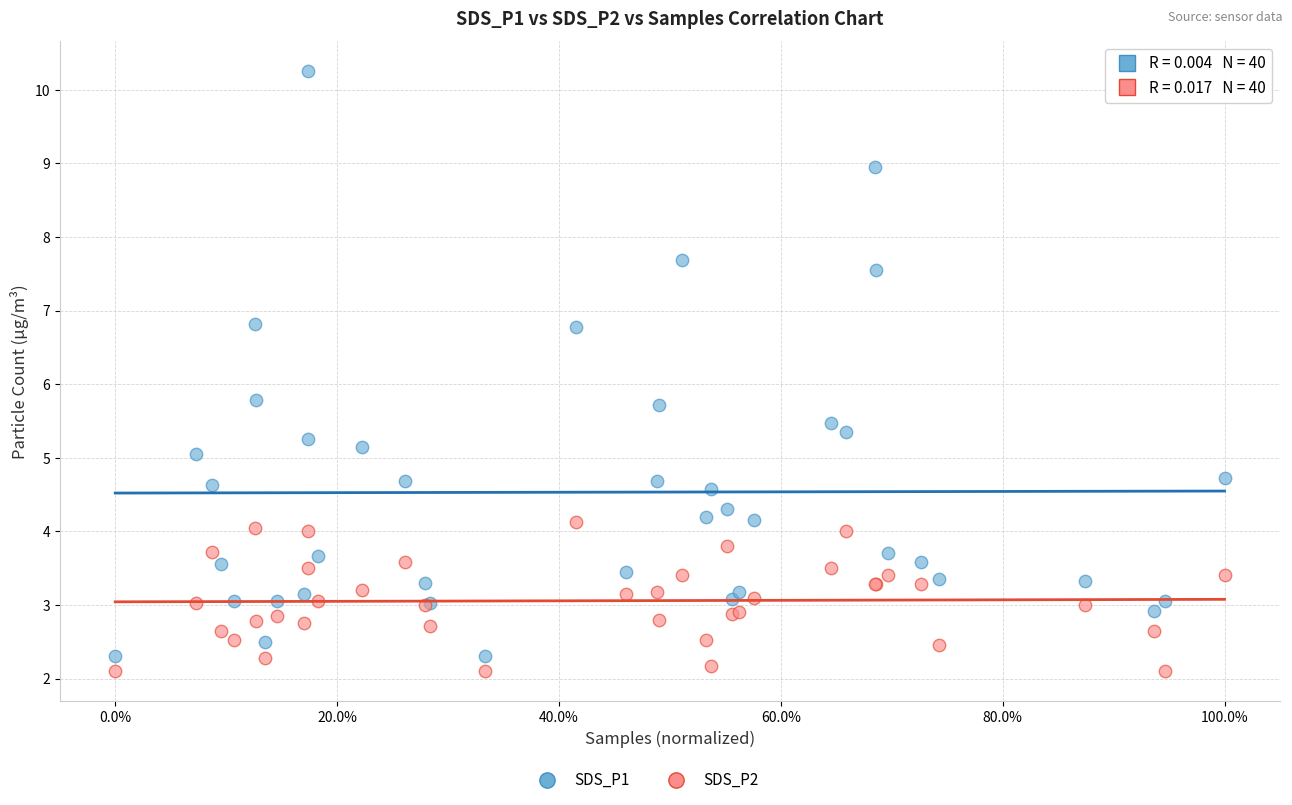

Which series has the largest Y range (max minus min)?

SDS_P1